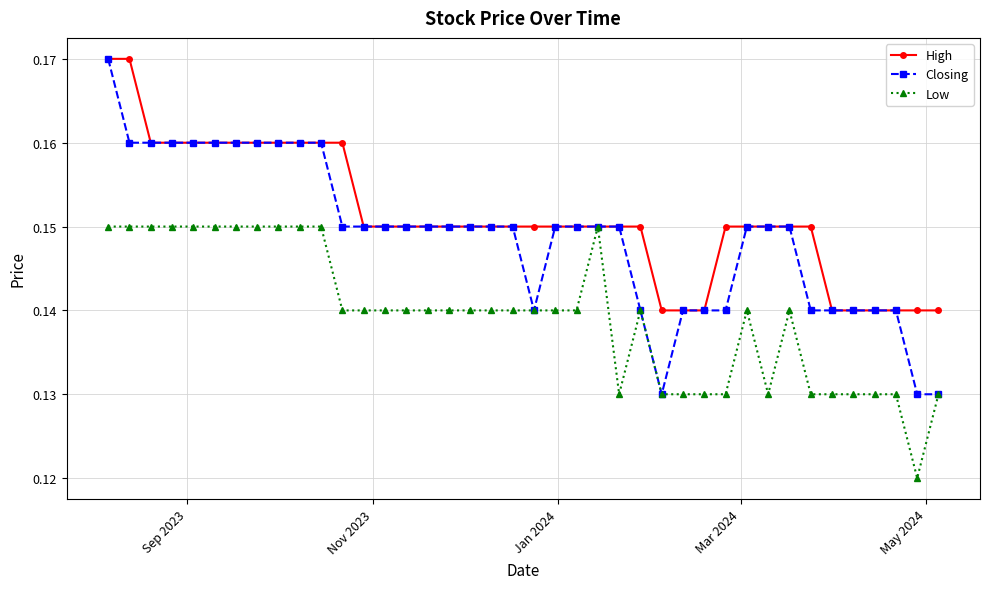

How many series are shown in this chart?

3